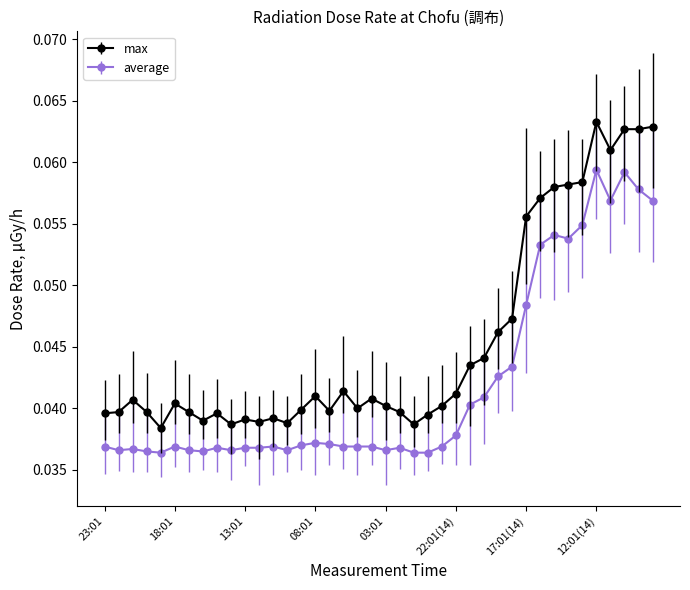

True or false: max has more than 1 points higher than both neighbors.

True